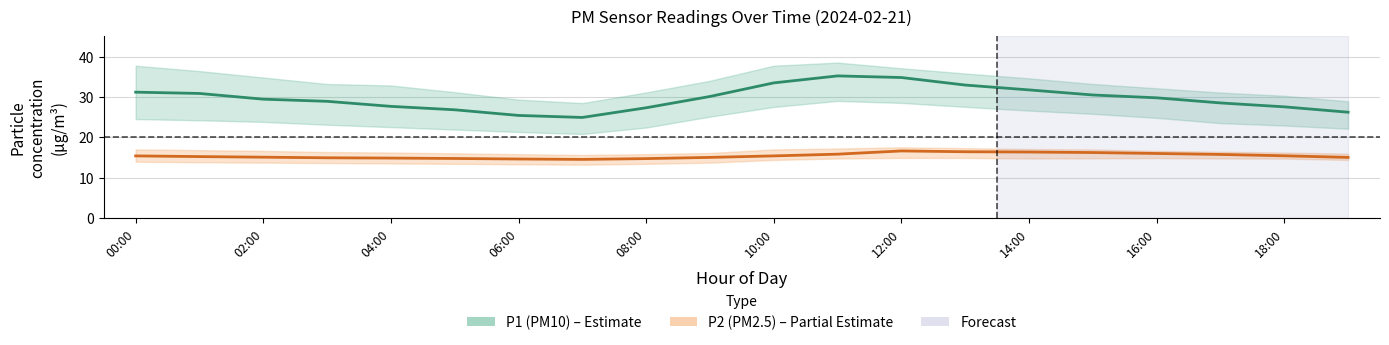

Reading right to left, list all the values displayed in this chart.

P1: 26.2	27.5	28.5	29.8	30.5	31.7	32.9	34.8	35.2	33.5	30.1	27.3	24.9	25.4	26.8	27.6	28.9	29.4	30.9	31.2
P1_upper: 28.9	30.3	31.1	32.1	33.2	34.6	35.8	37.1	38.5	37.7	34.0	31.1	28.5	29.3	31.2	32.8	33.2	34.8	36.4	37.7
P1_lower: 22.1	22.9	23.5	24.8	25.8	26.6	27.5	28.5	29.0	27.5	25.1	22.4	20.8	21.3	21.9	22.5	23.1	23.8	24.2	24.5
P2: 15.0	15.4	15.7	16.0	16.2	16.3	16.4	16.6	15.8	15.4	15.0	14.7	14.5	14.6	14.7	14.8	14.9	15.1	15.2	15.4
P2_upper: 15.9	16.2	16.4	16.6	17.0	17.1	17.3	17.5	17.2	17.0	16.1	15.8	15.6	15.8	16.0	16.2	16.3	16.6	16.8	17.0
P2_lower: 14.4	14.7	14.7	14.8	14.8	14.7	14.9	14.9	14.7	14.4	13.7	13.4	13.2	13.3	13.4	13.5	13.6	13.7	13.8	13.9